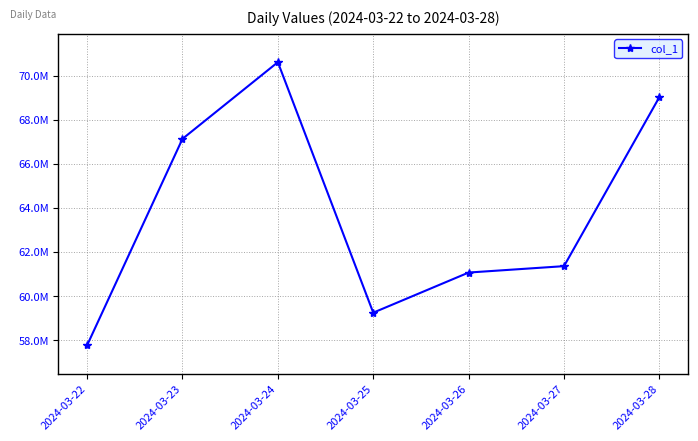

Reading left to right, transcribe all the data shown in this chart.

57763066.6	67132158.1	70611540.4	59244349.8	61065374.8	61355577.4	69026805.7